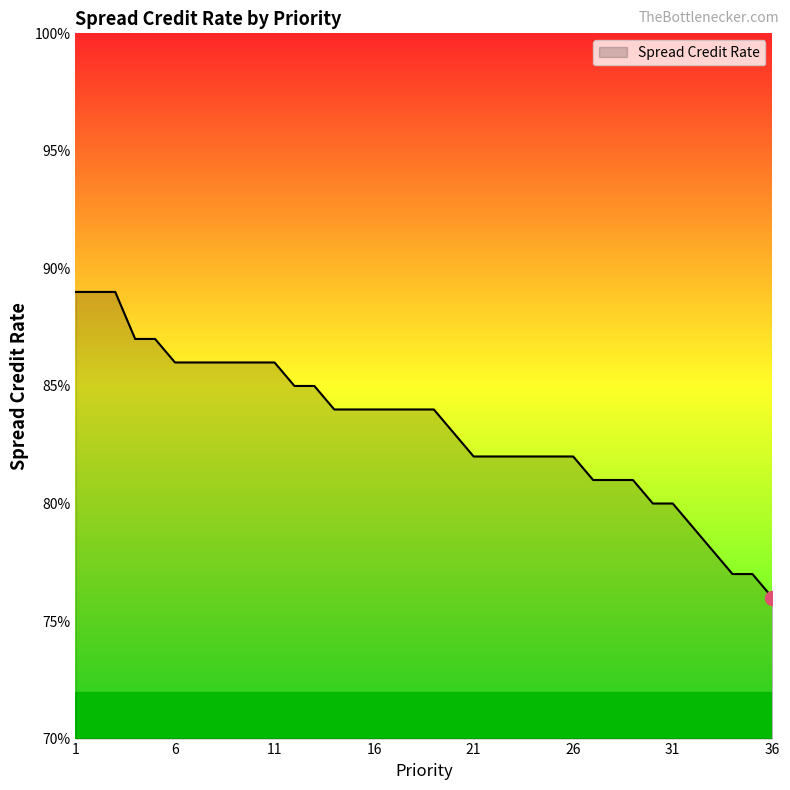

Does the chart have visible grid lines?

No